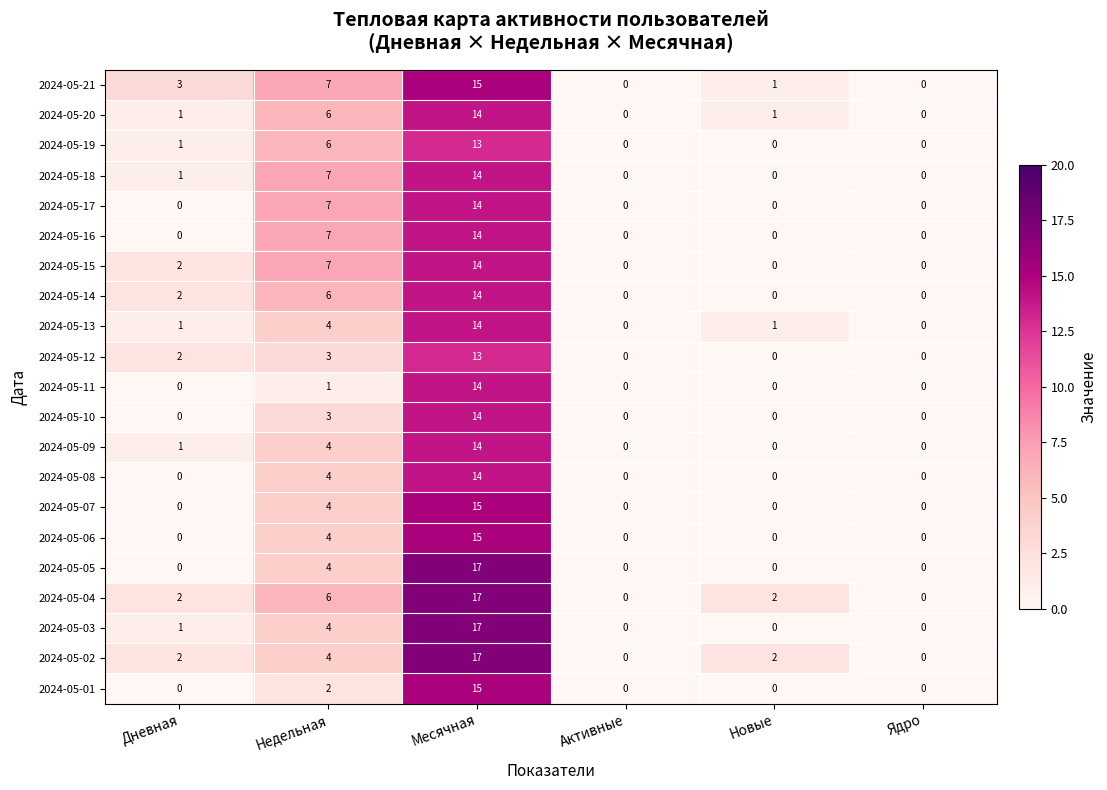

Which label corresponds to the largest value in the chart?

Месячная